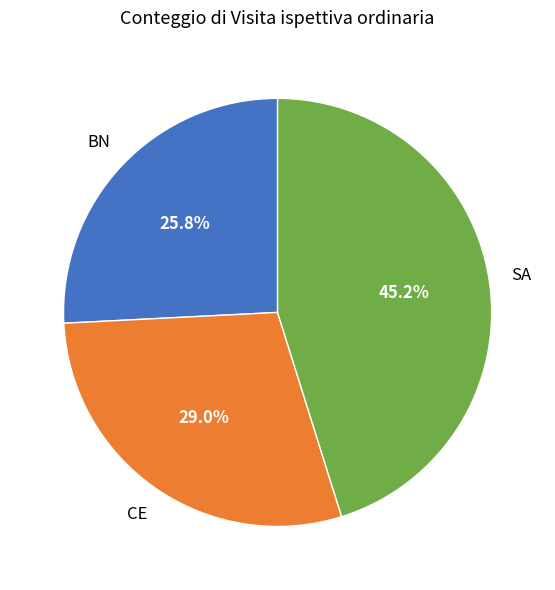

What percentage do SA and BN together represent?

71.0%